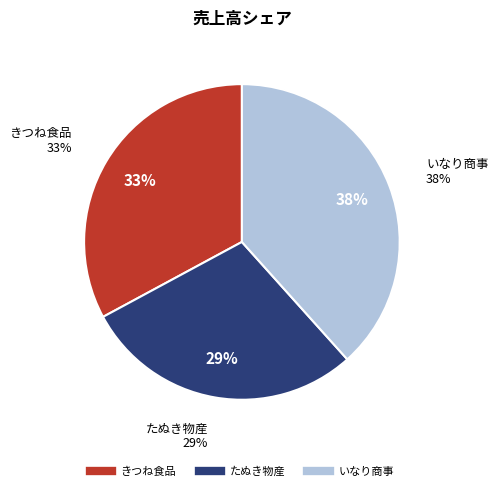

The たぬき物産 slice represents 38% of the pie. True or false?

False